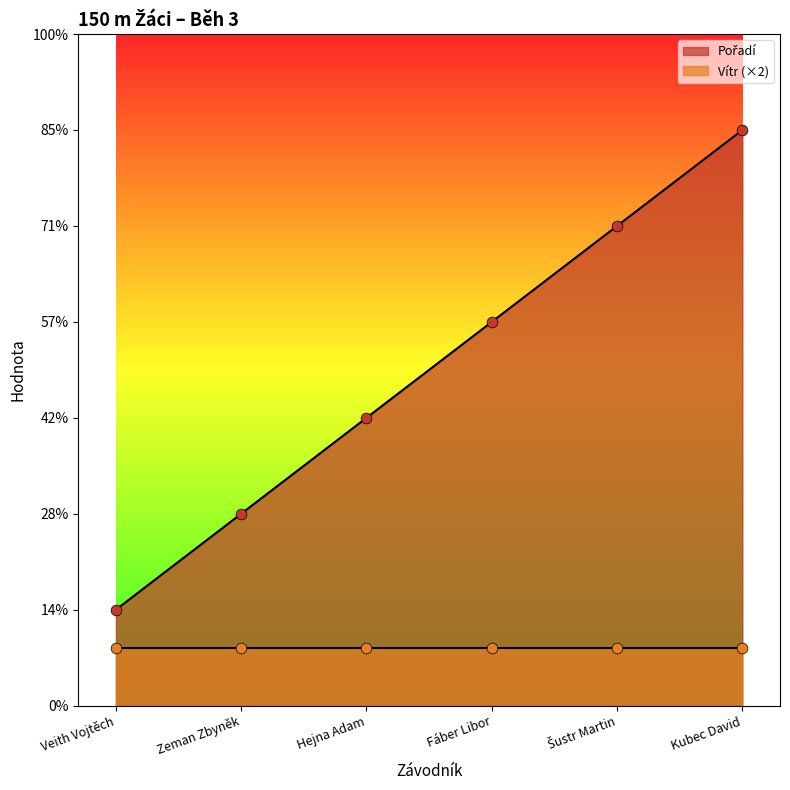

Approximately how many times larger is the value at Veith Vojtěch compared to Zeman Zbyněk?

0.5